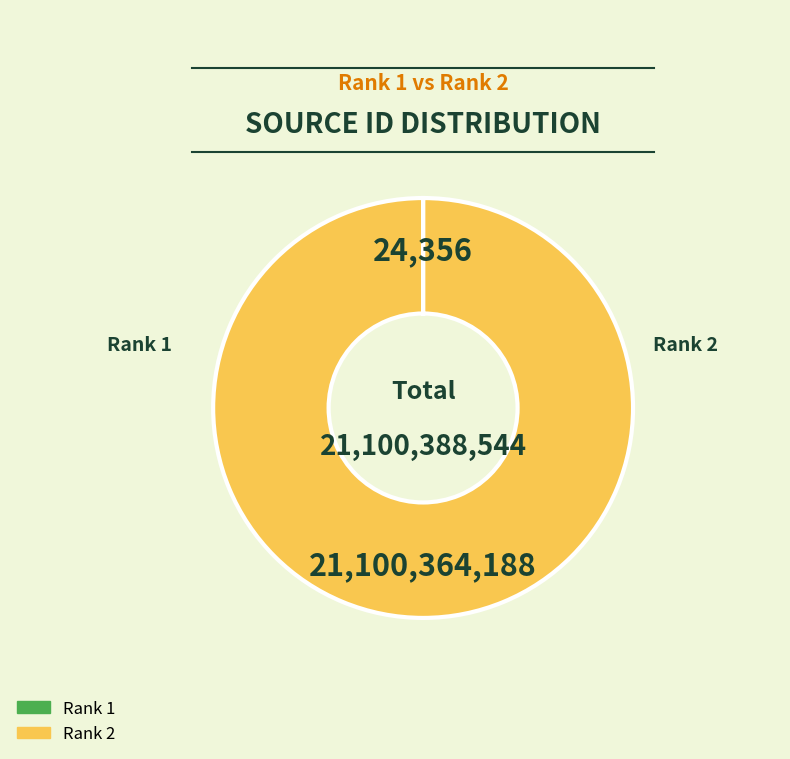

Which category has the biggest portion of the pie?

Rank 2